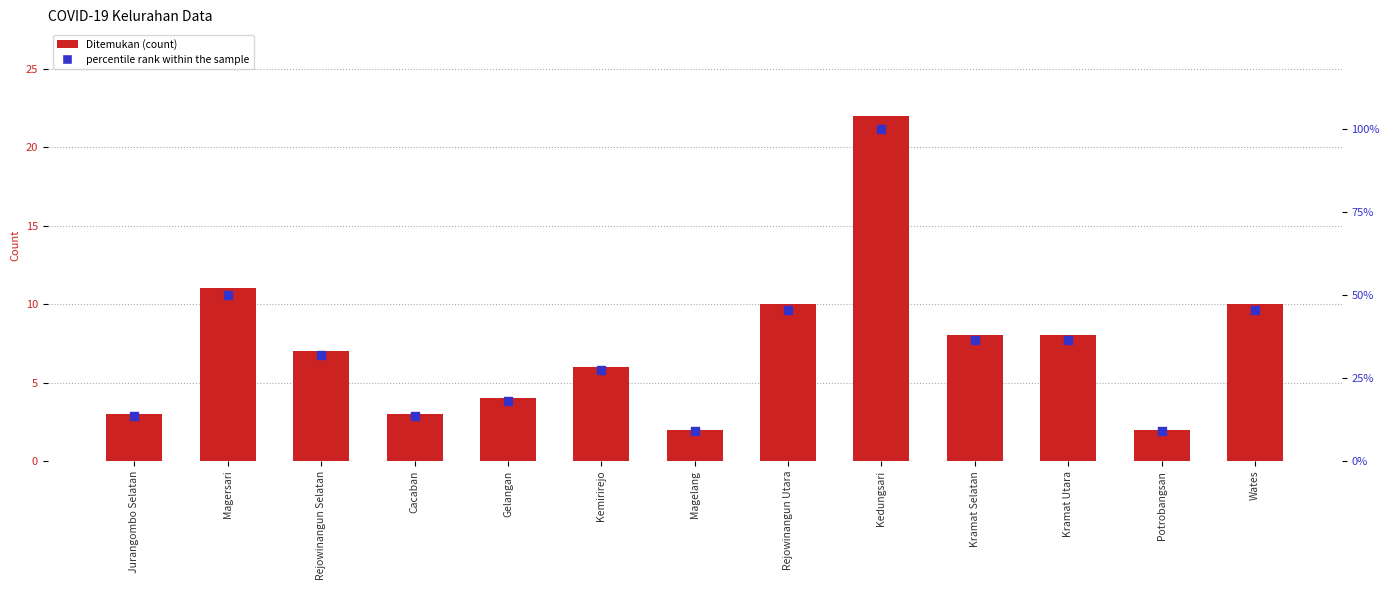

Which series reaches the minimum Y coordinate?

Ditemukan